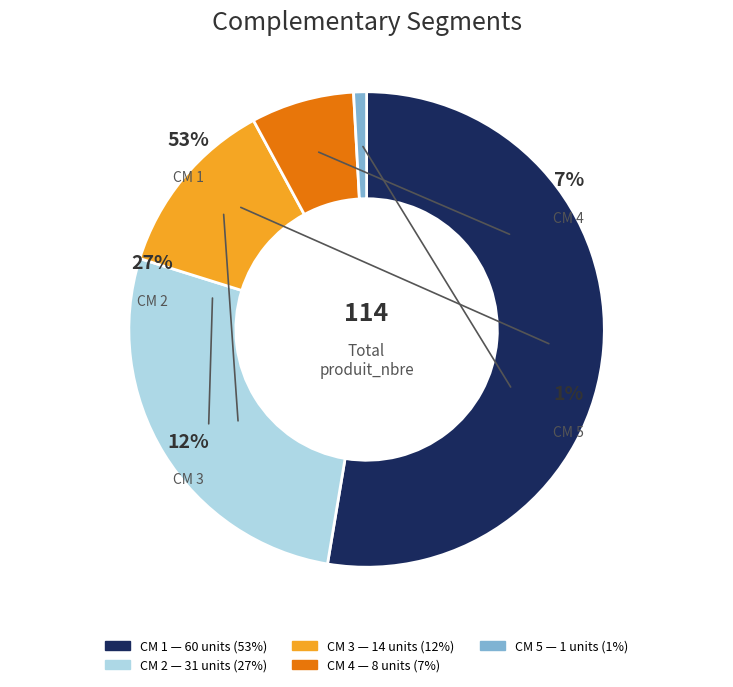

Rank the categories by value from lowest to highest.

5, 4, 3, 2, 1